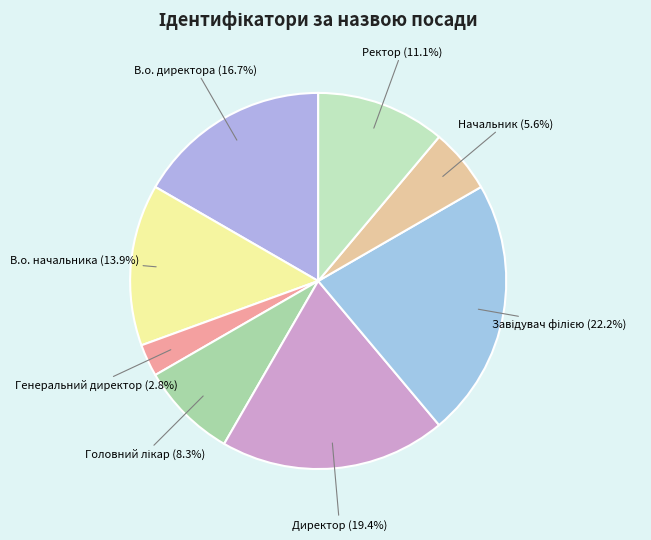

Which category has the biggest portion of the pie?

Завідувач філією